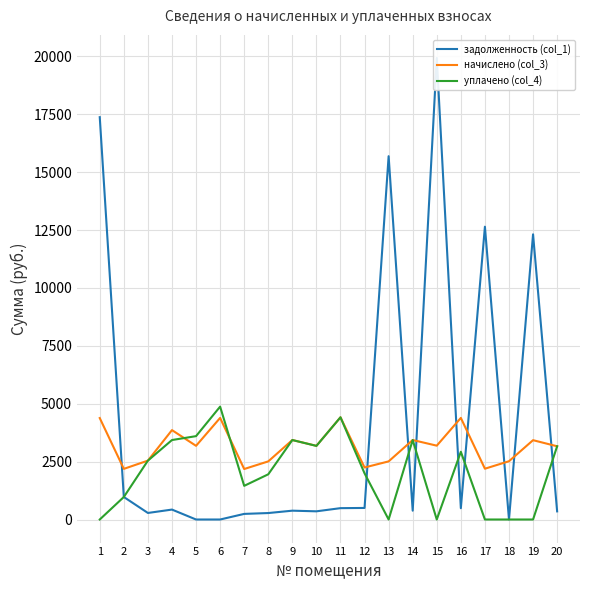

Reading left to right, extract all data points from this chart.

задолженность (col_1): 17374.7	972.1	282.6	428.9	0.0	0.0	242.3	278.9	381.4	353.6	490.4	499.2	15689.7	381.4	19931.6	487.5	12644.8	0.0	12315.3	351.4
начислено (col_3): 4381.0	2187.2	2542.9	3860.6	3182.0	4387.6	2180.6	2510.0	3432.3	3182.0	4414.0	2246.5	2510.0	3432.3	3188.6	4387.6	2193.8	2516.6	3425.8	3162.2
уплачено (col_4): 0.0	972.1	2542.9	3431.6	3600.0	4875.1	1453.7	1952.2	3432.3	3178.5	4414.0	1994.3	0.0	3432.3	0.0	2924.9	0.0	0.0	0.0	3162.2